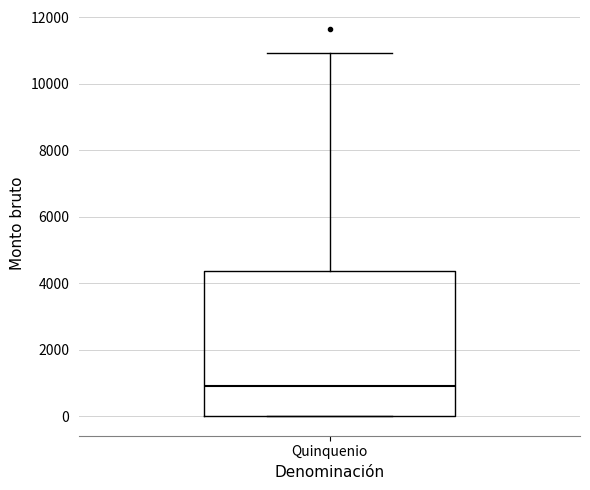

Where does the median line of the box for Quinquenio sit on the y-axis? The values are not printed on the chart, so give them approximately, as read against the axis.

800